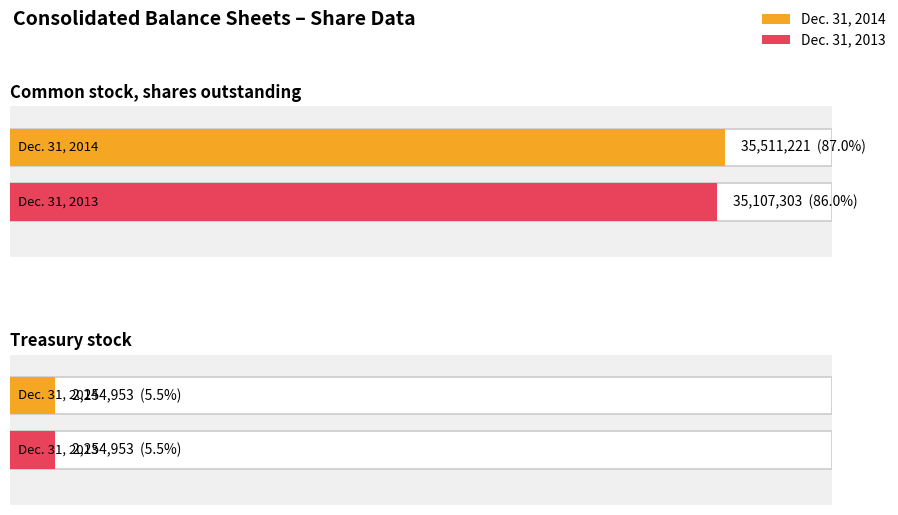

What value does the Dec. 31, 2013 series have at Common stock, shares outstanding?

35107303